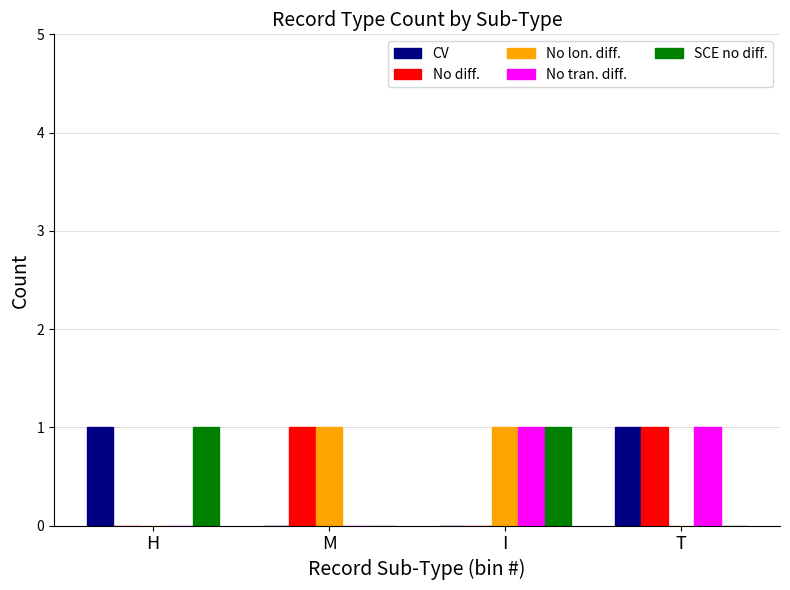

How many groups of bars are there?

4